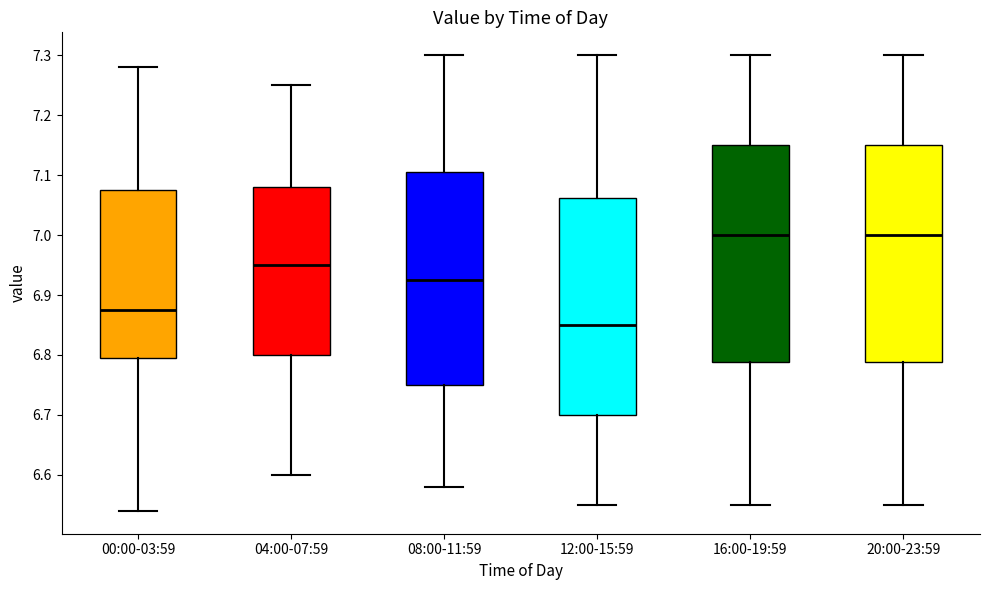

Reading left to right, transcribe this box plot: for each box, give where its median line is, the range the box spans, and where its two whiskers end, as read against the y-axis. The values are not printed on the chart, so give them approximately, as read against the axis.

00:00-03:59: median 6.88, box 6.80 to 7.08, whiskers 6.54 to 7.28
04:00-07:59: median 6.95, box 6.80 to 7.08, whiskers 6.60 to 7.25
08:00-11:59: median 6.93, box 6.75 to 7.11, whiskers 6.58 to 7.30
12:00-15:59: median 6.85, box 6.70 to 7.06, whiskers 6.55 to 7.30
16:00-19:59: median 7.00, box 6.79 to 7.15, whiskers 6.55 to 7.30
20:00-23:59: median 7.00, box 6.79 to 7.15, whiskers 6.55 to 7.30